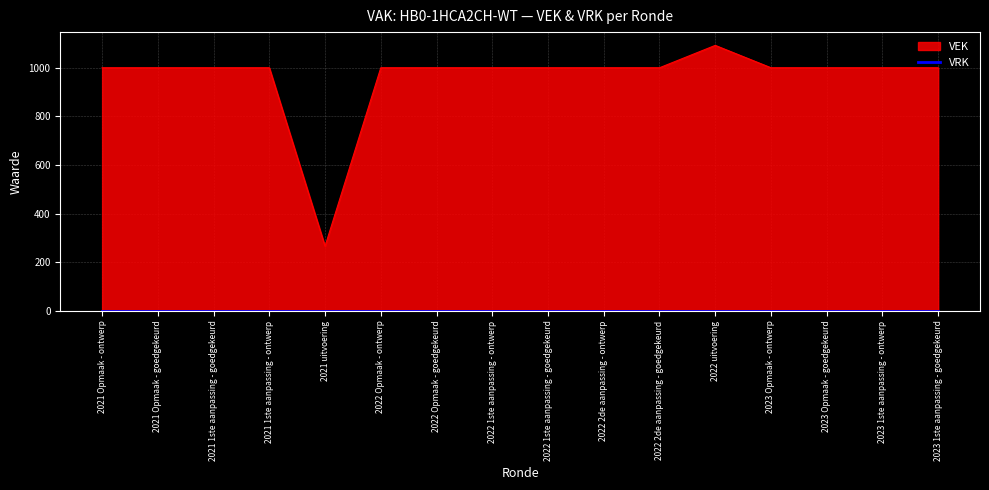

What is the approximate value at 2021 uitvoering, to the nearest 10?

270